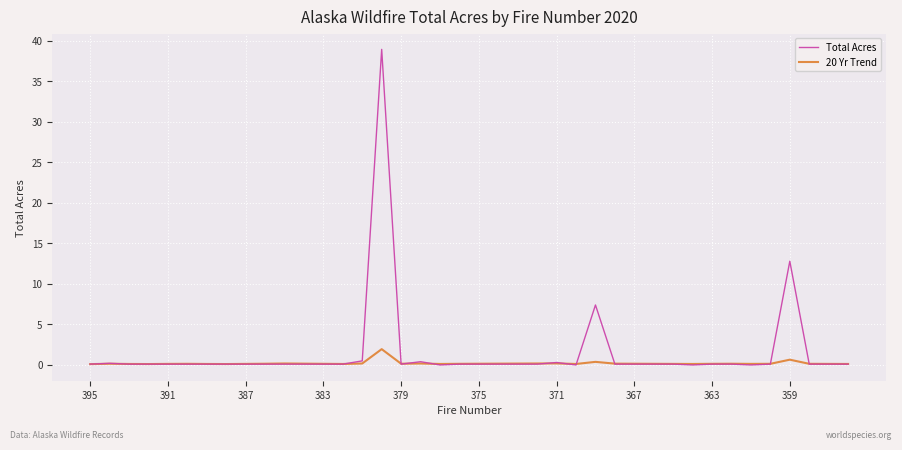

Which series has the widest spread of values?

Total Acres